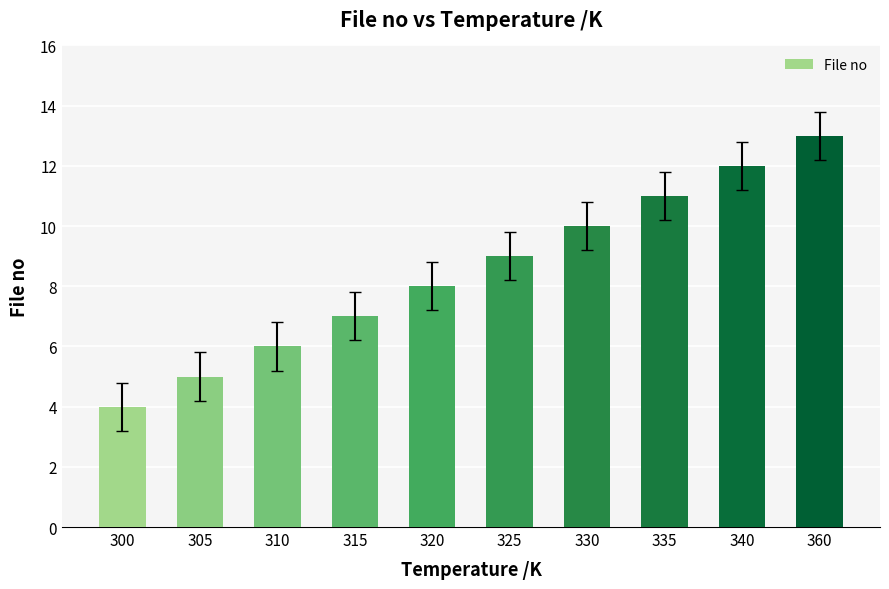

List the labels in order of value, smallest first.

300, 305, 310, 315, 320, 325, 330, 335, 340, 360